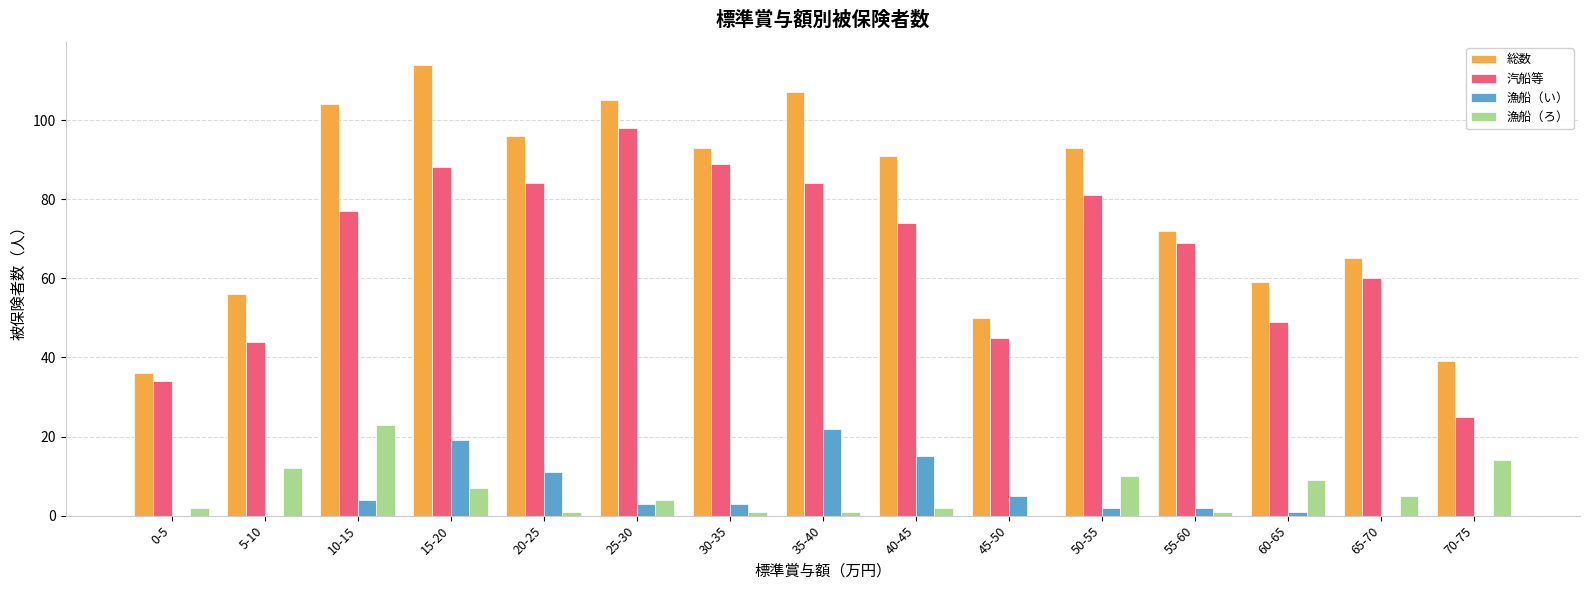

What is the maximum value shown in the chart?

114